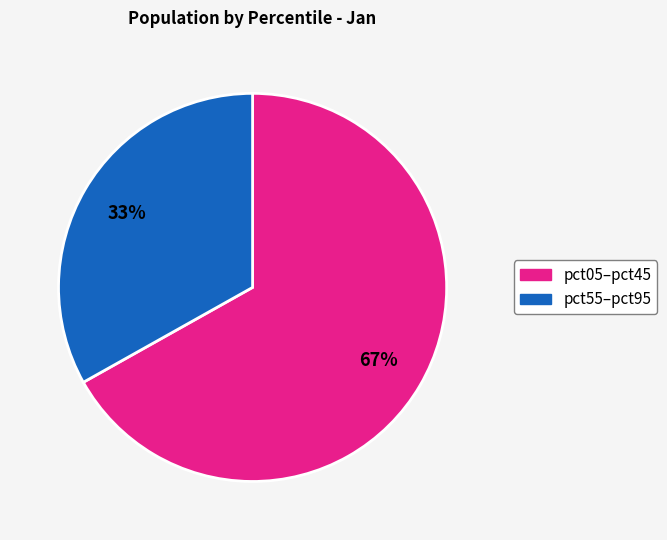

How many slices are in this pie chart?

2